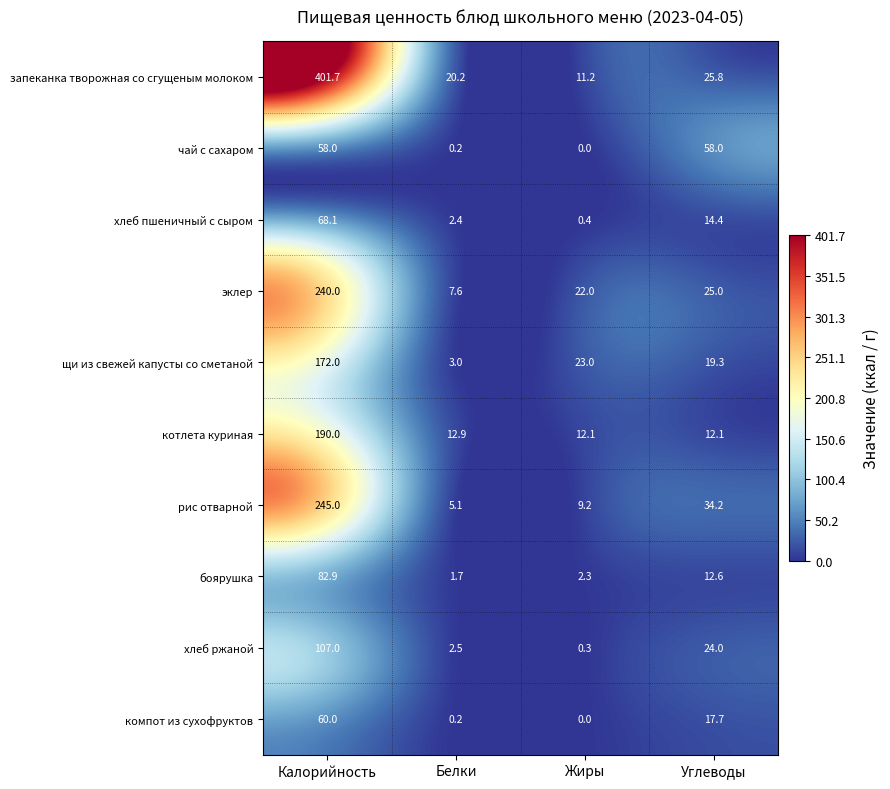

What is the difference between the second highest and minimum values in the хлеб ржаной series?

23.7